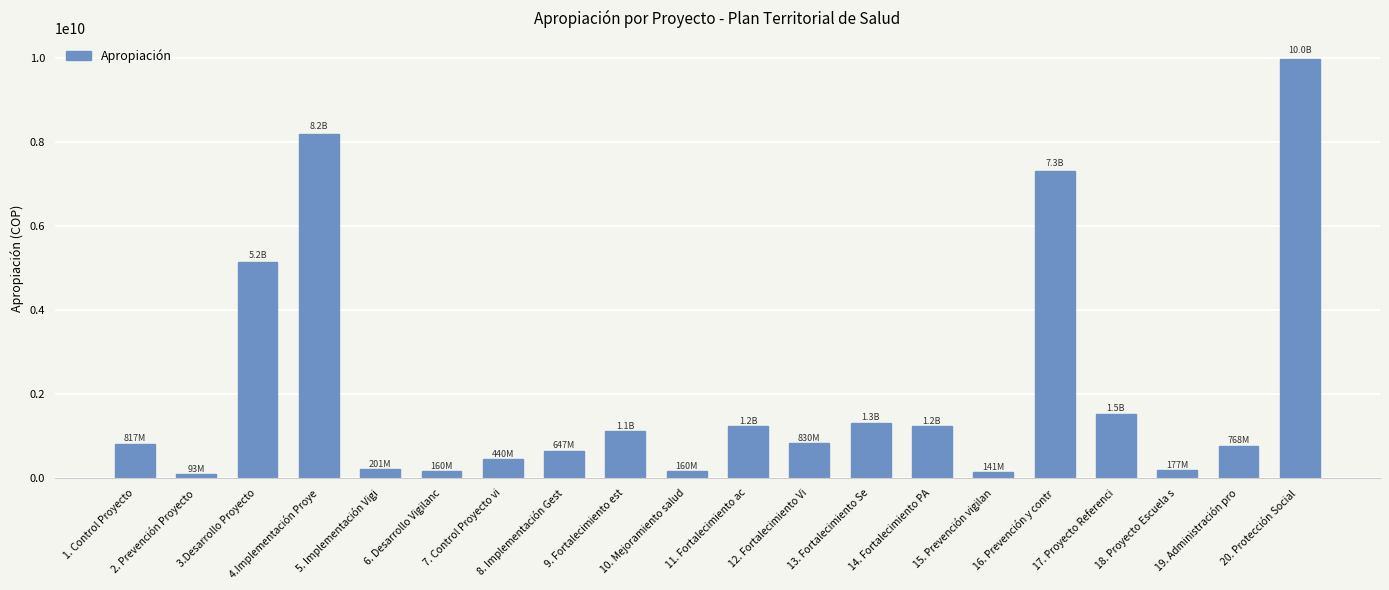

What is the sum of the values at 1. Control Proyecto and 18. Proyecto Escuela s?

993515000